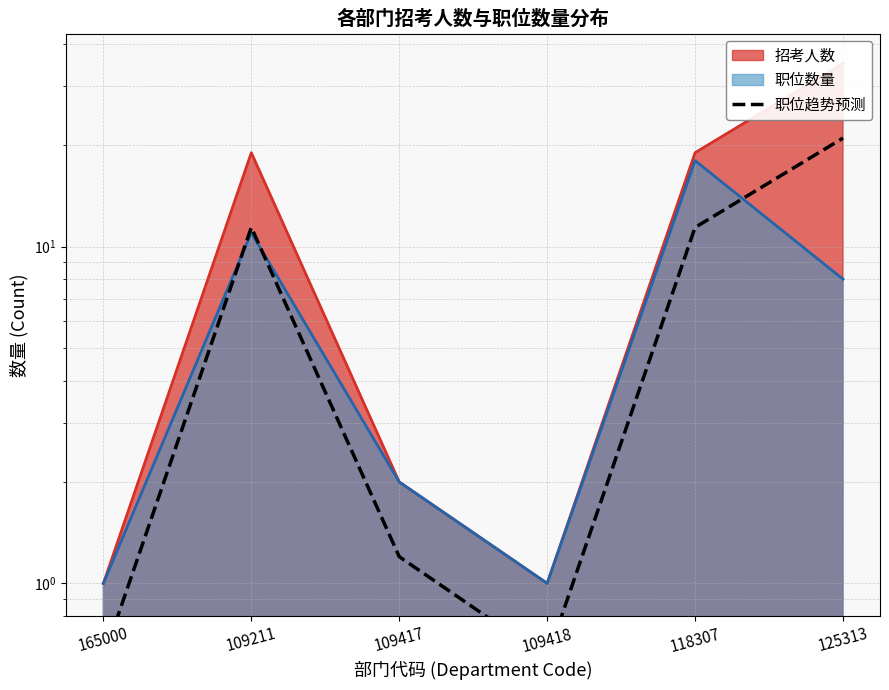

Reading right to left, transcribe all the data shown in this chart.

21.0	11.4	0.6	1.2	11.4	0.6